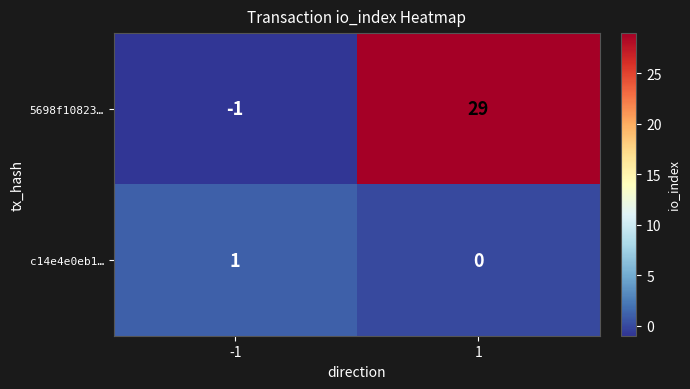

Which series changed the most between -1 and 1?

5698f10823…